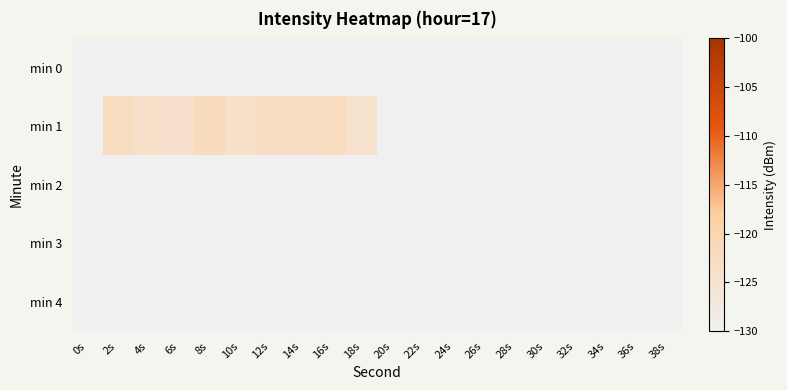

How many distinct data groups are displayed?

5